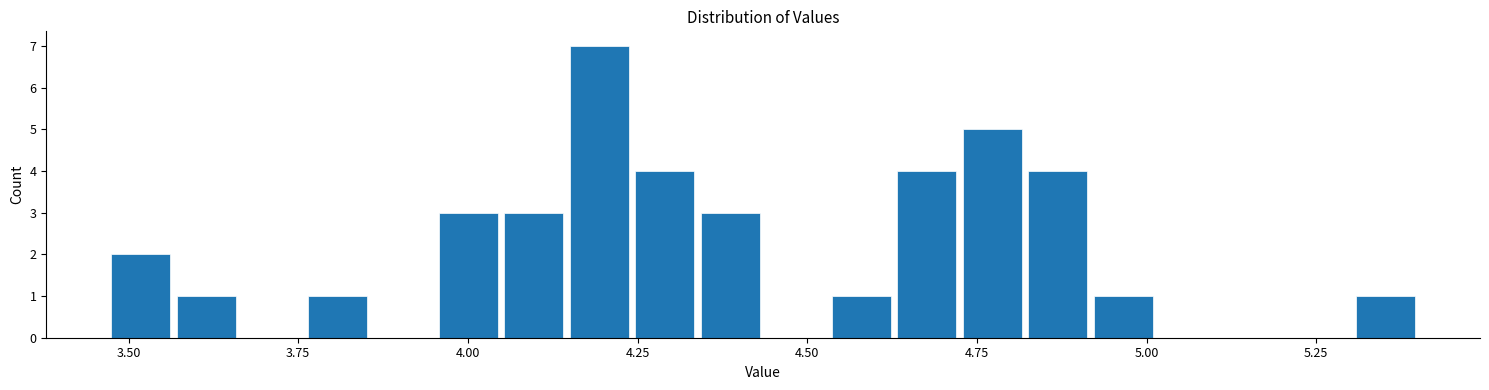

Around what value on the x-axis is the tallest bar? Give the approximate position of its centre, as read against the axis.

4.20